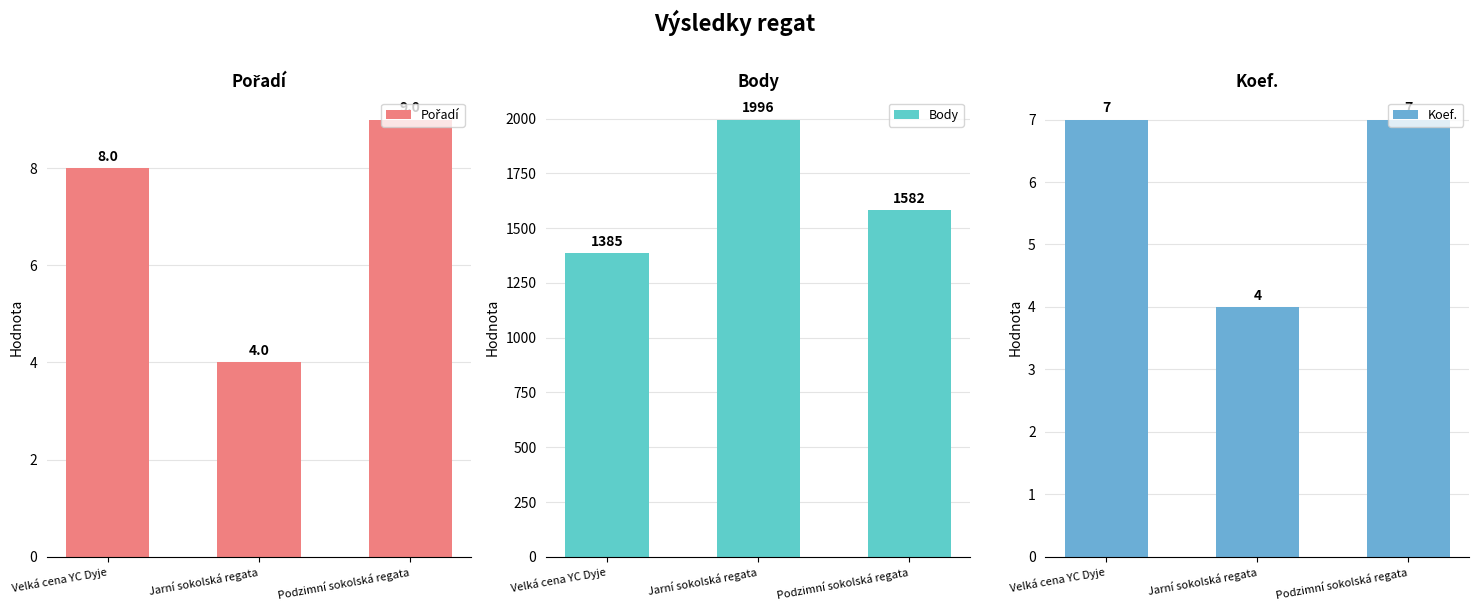

Which label corresponds to the smallest value in the chart?

Jarní sokolská regata